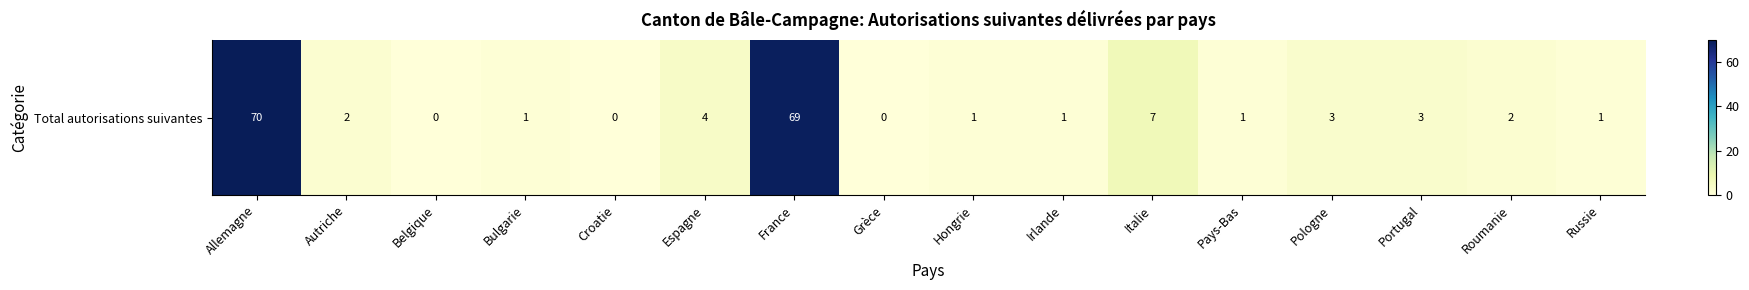

Where does the data first go above 2?

Allemagne